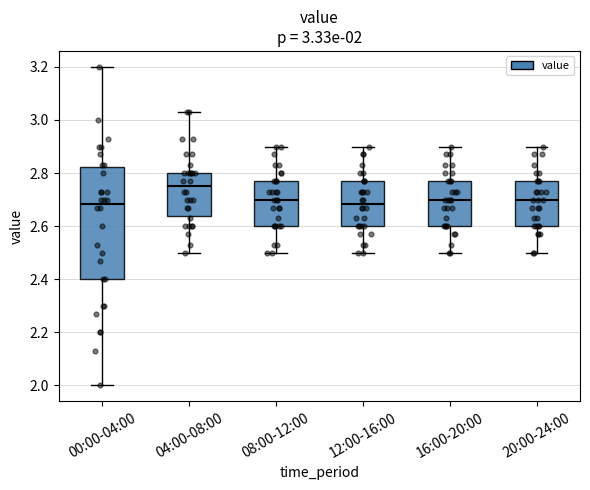

Comparing the boxes themselves (not the whiskers), which one is the tallest?

00:00-04:00